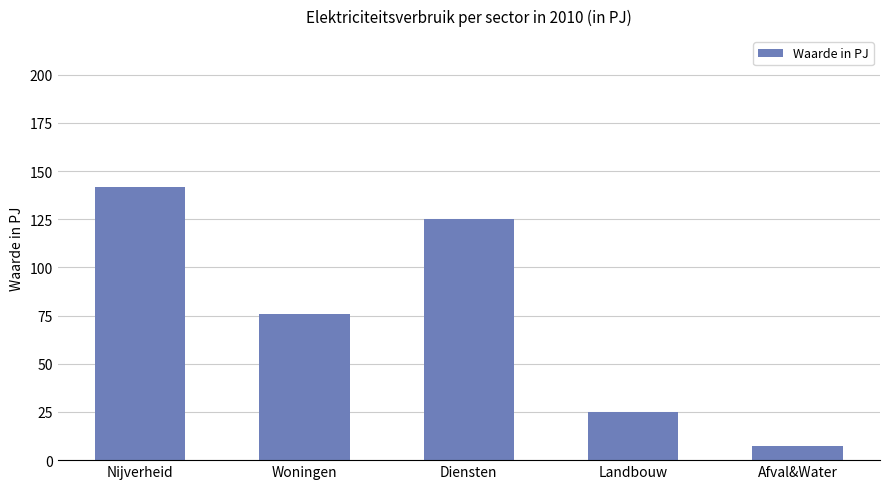

What is the difference between the values at Diensten and Landbouw?

100.3